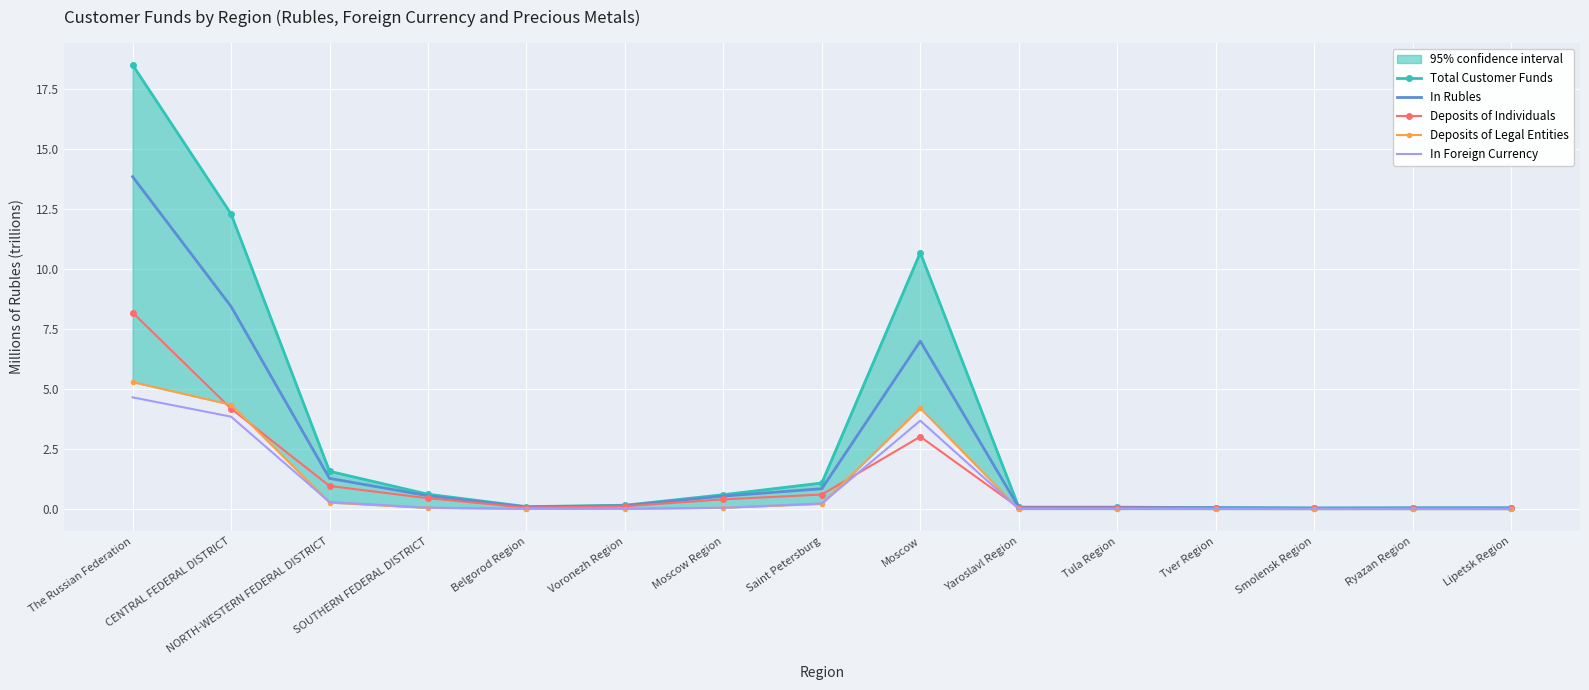

What is the difference between the maximum and minimum values in the In Rubles series?

13.8